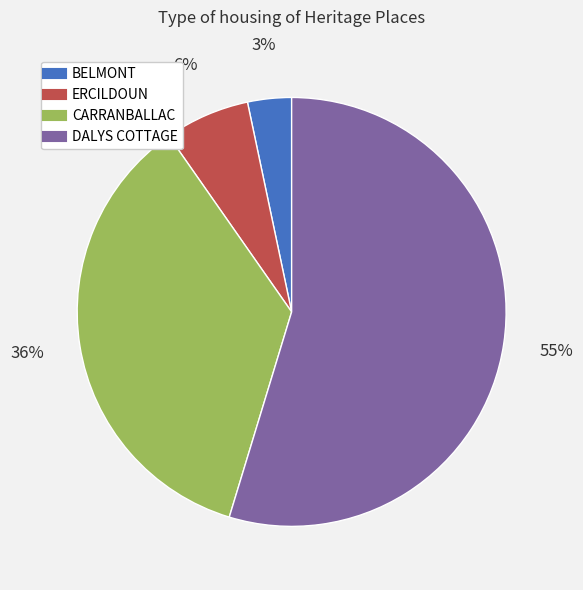

To the nearest percent, what is the average slice percentage?

25%